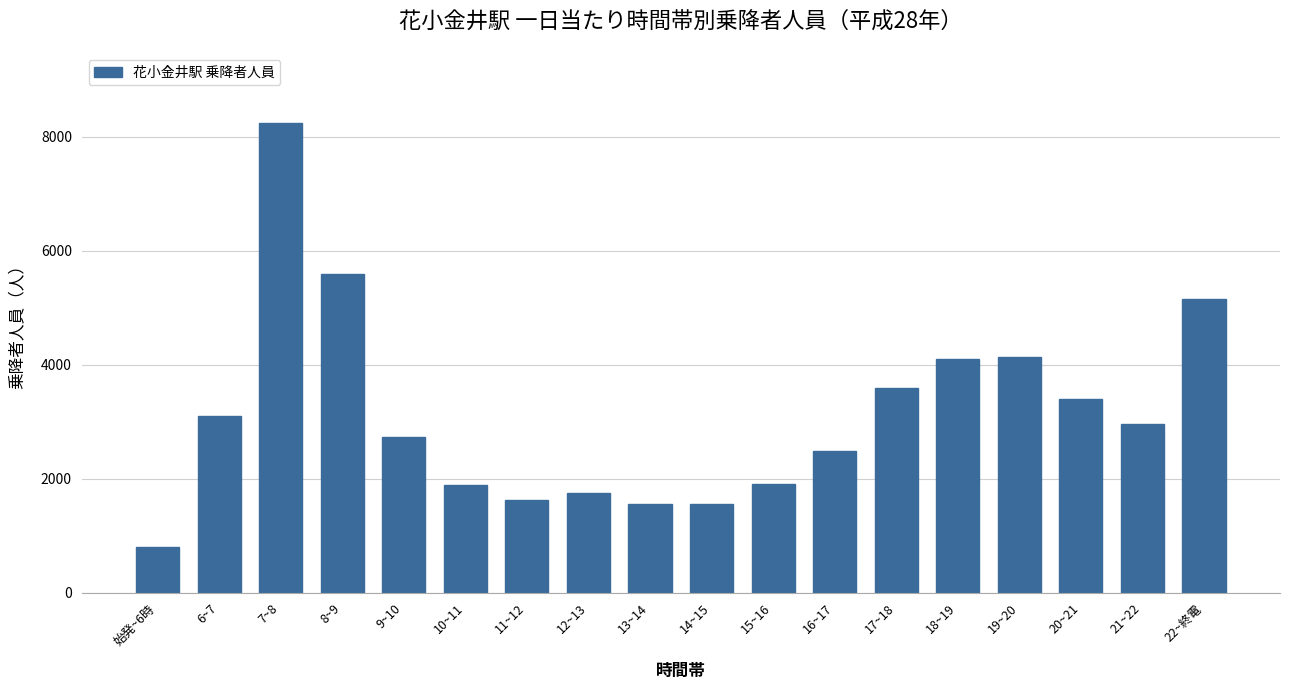

What is the average value?

3141